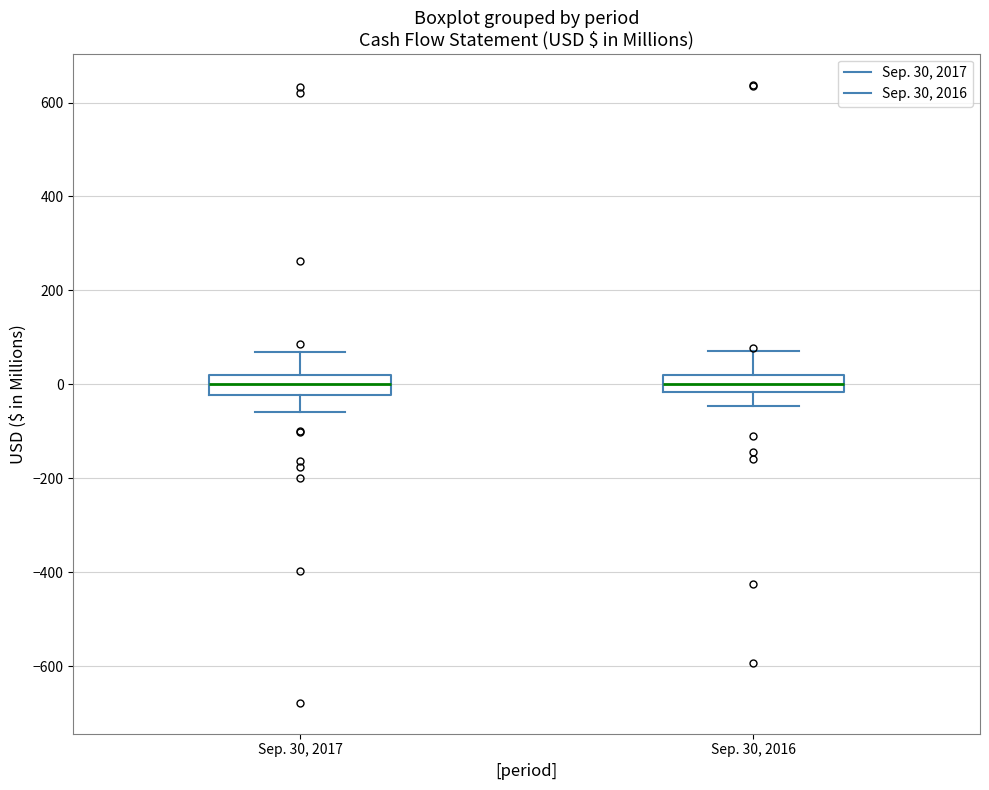

Reading left to right, read every box against the y-axis: the position of its median line, the range the box covers, and the ends of its whiskers. The values are not printed on the chart, so give them approximately, as read against the axis.

Sep. 30, 2017: median 0, box -20 to 20, whiskers -60 to 60
Sep. 30, 2016: median 0, box -20 to 20, whiskers -40 to 80